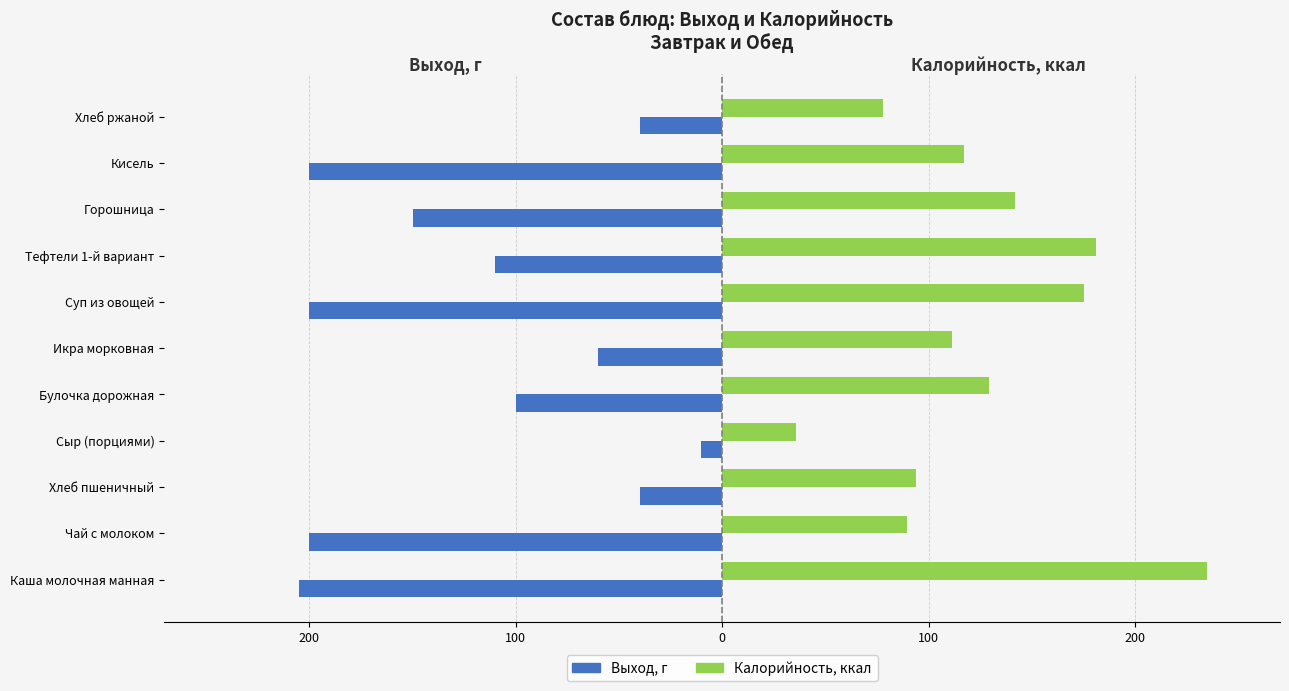

What are all the series names shown in the legend?

Выход, г, Калорийность, ккал